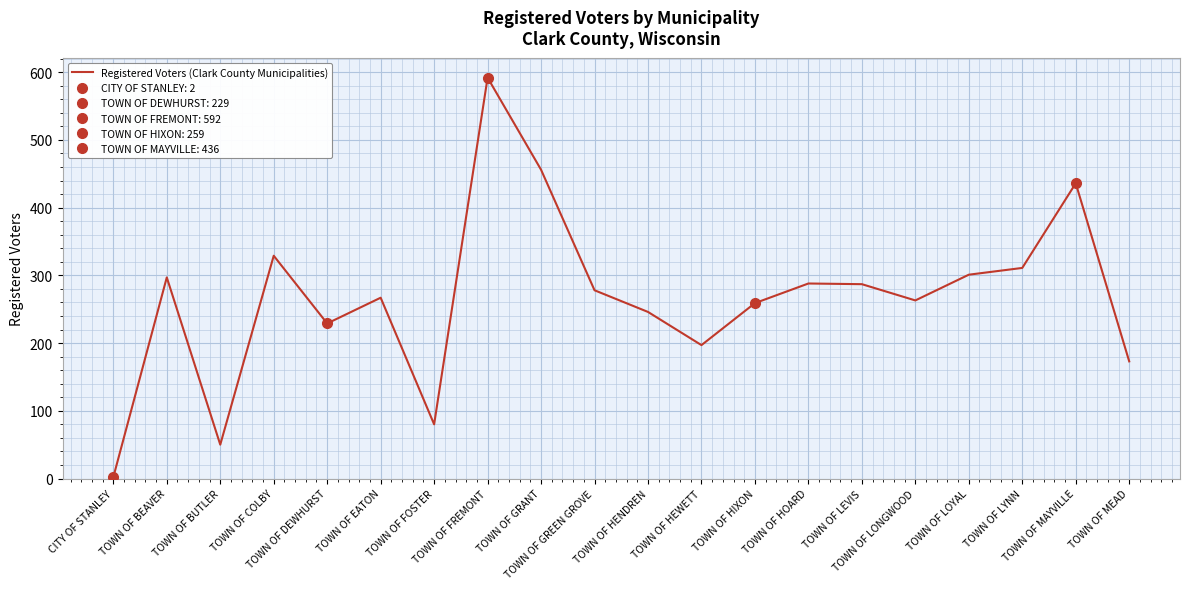

Rank the categories by value from highest to lowest.

TOWN OF FREMONT, TOWN OF GRANT, TOWN OF MAYVILLE, TOWN OF COLBY, TOWN OF LYNN, TOWN OF LOYAL, TOWN OF BEAVER, TOWN OF HOARD, TOWN OF LEVIS, TOWN OF GREEN GROVE, TOWN OF EATON, TOWN OF LONGWOOD, TOWN OF HIXON, TOWN OF HENDREN, TOWN OF DEWHURST, TOWN OF HEWETT, TOWN OF MEAD, TOWN OF FOSTER, TOWN OF BUTLER, CITY OF STANLEY